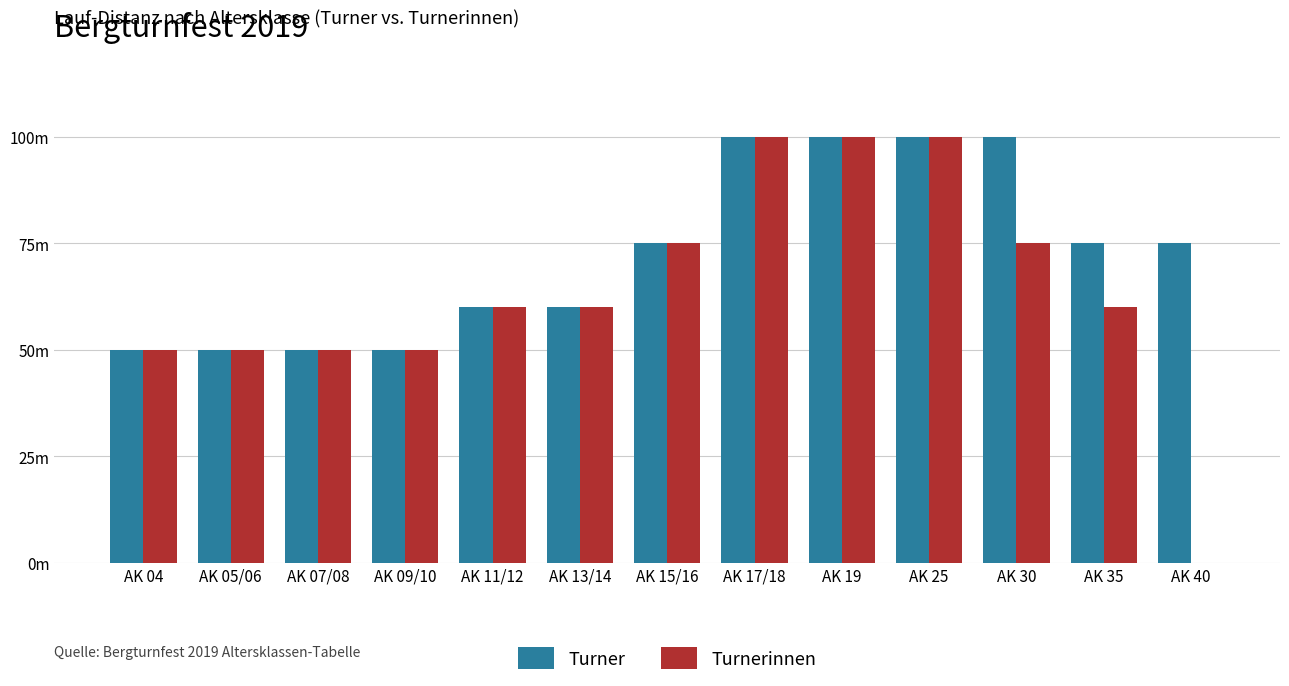

At which category is the sum across all series the highest?

AK 17/18